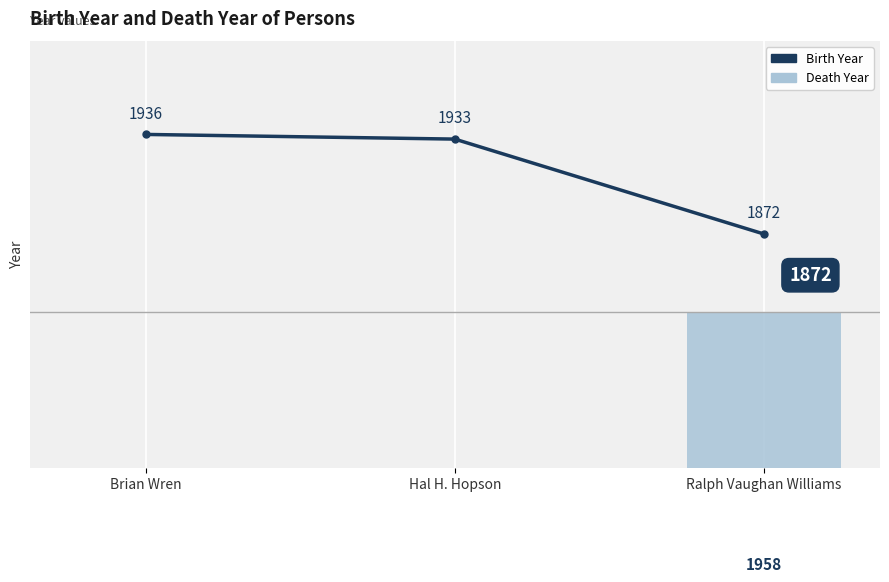

Where is Death Year nearest to the value -146?

Brian Wren